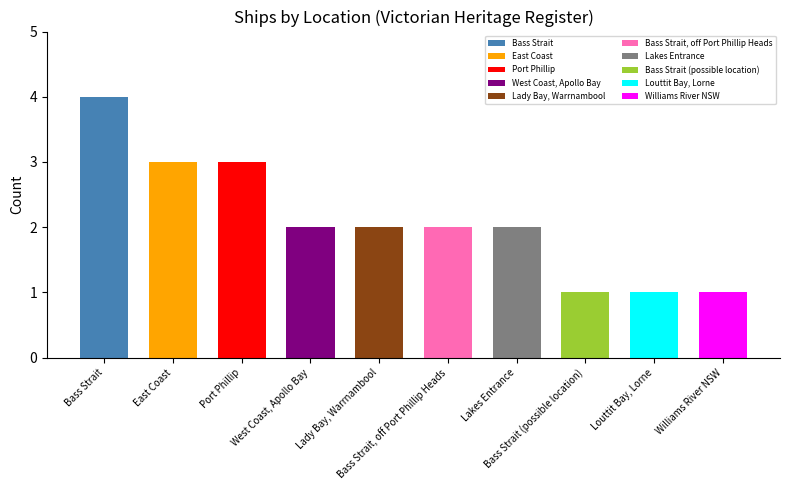

What is the sum of all values?

21